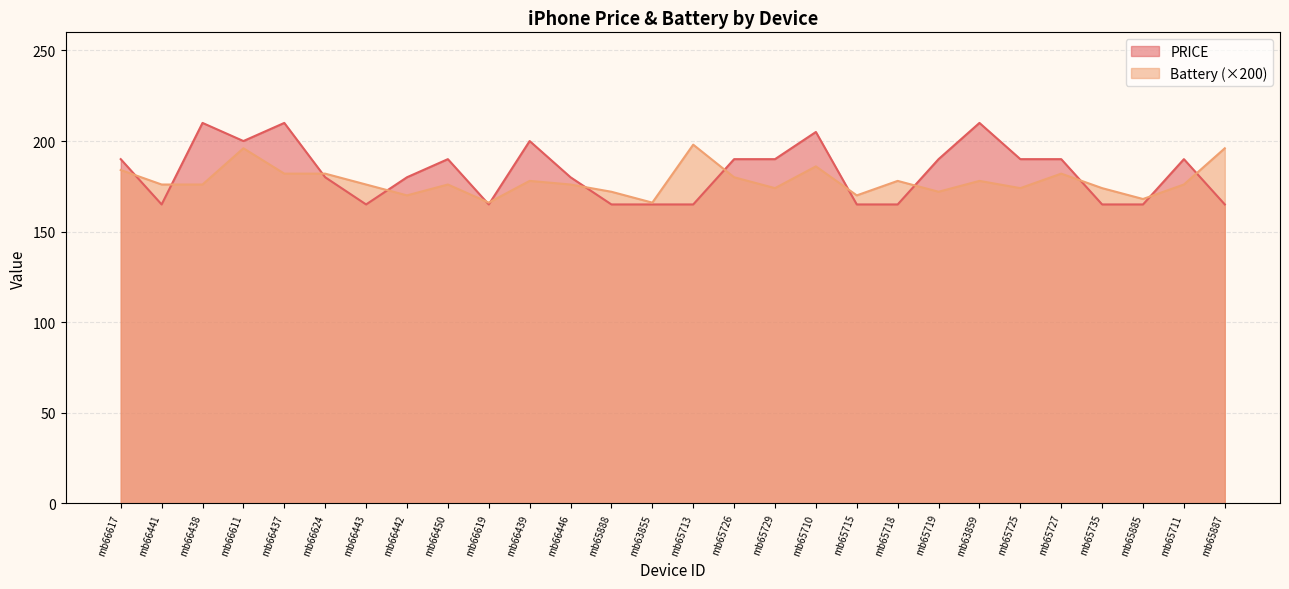

Between which two adjacent categories do PRICE and Battery first intersect?

mb66617 and mb66441